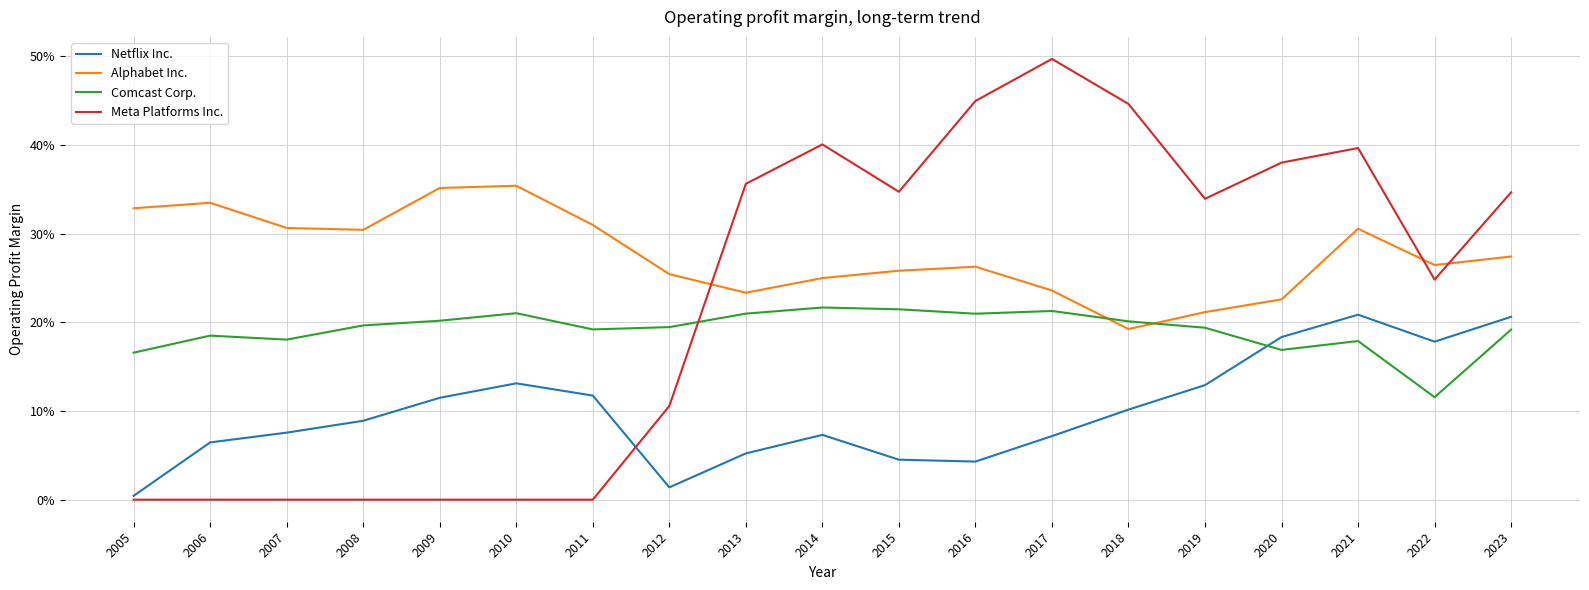

Does the chart display data point markers on the line(s)?

No